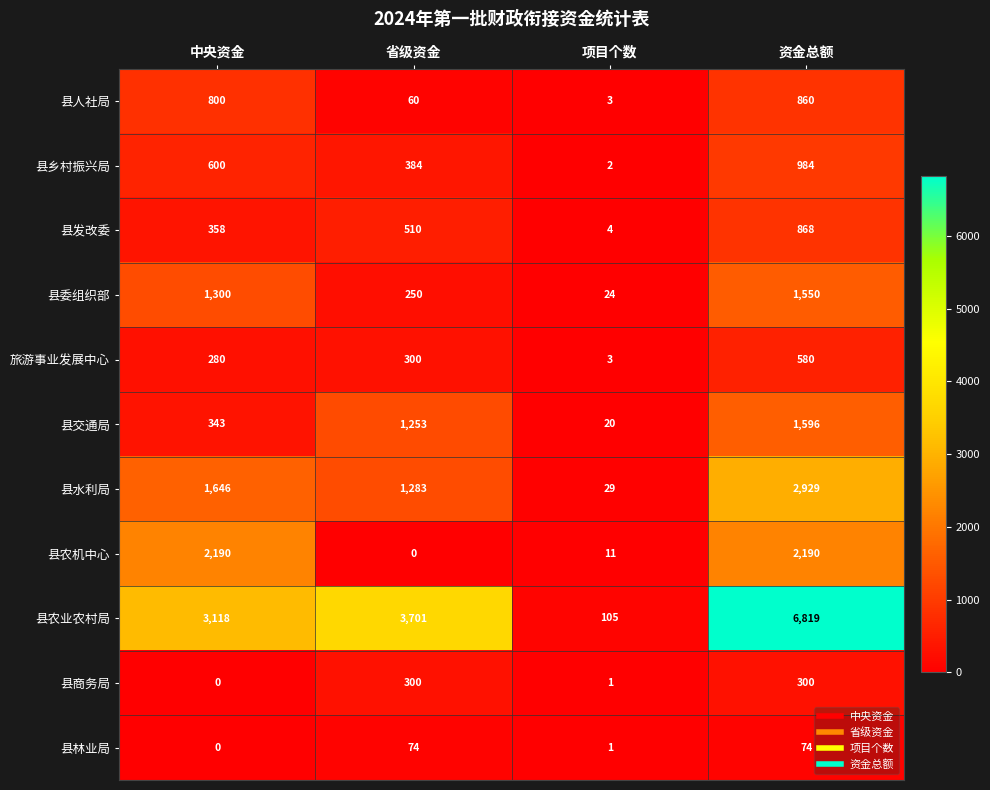

What is the maximum value shown in the chart?

6819